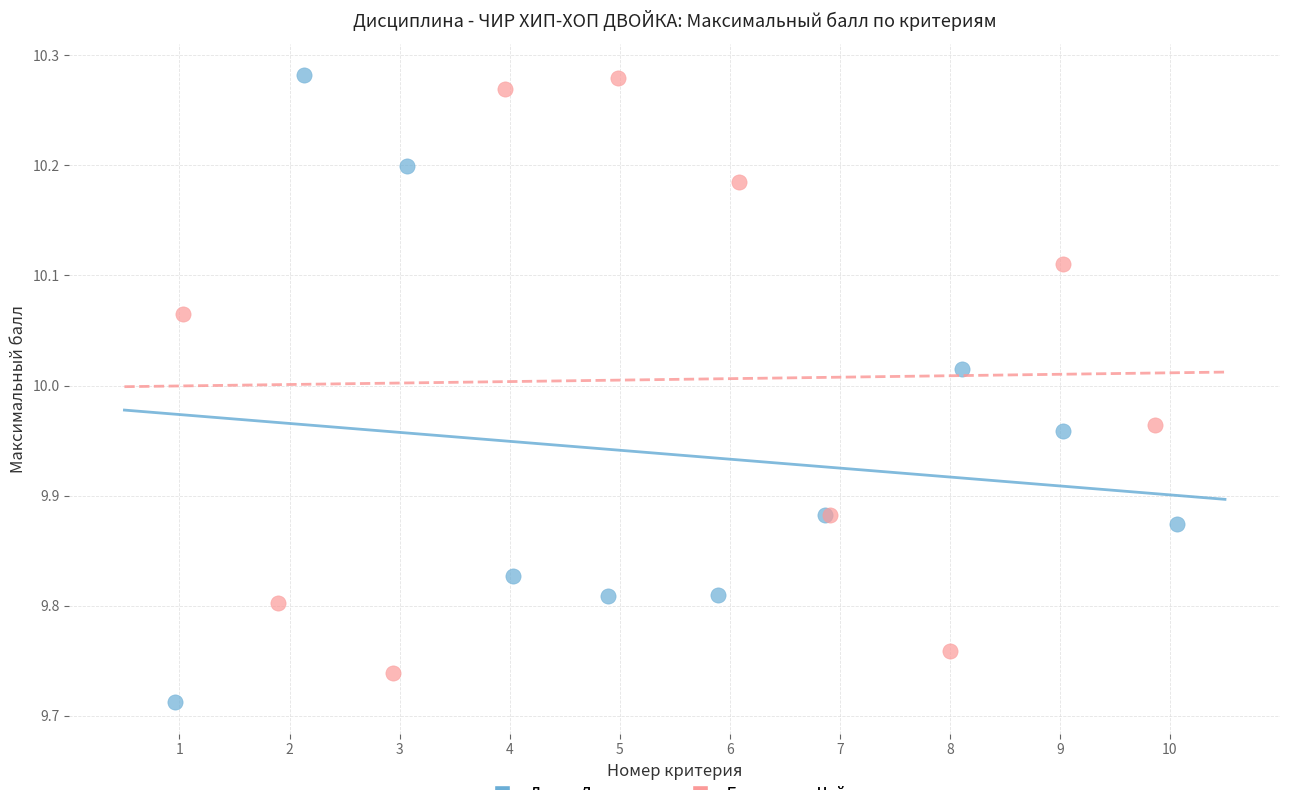

Which series contains the lowest Y value?

Лаута, Дьяченко